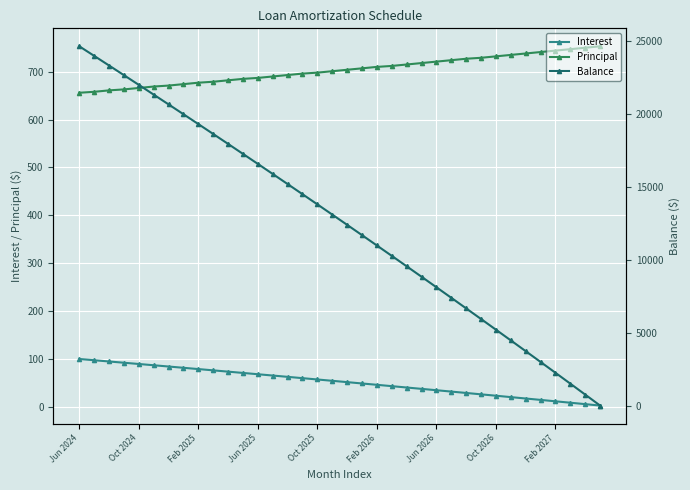

Reading right to left, extract all data points from this chart.

Interest: 3.0	6.0	8.9	11.9	14.8	17.7	20.6	23.5	26.4	29.3	32.1	35.0	37.8	40.7	43.5	46.3	49.1	51.9	54.7	57.4	60.2	62.9	65.7	68.4	71.1	73.8	76.5	79.2	81.8	84.5	87.1	89.8	92.4	95.0	97.6	100.2
Principal: 753.0	750.0	747.0	744.0	741.0	738.0	735.0	732.0	729.0	727.0	724.0	721.0	718.0	715.0	712.0	710.0	707.0	704.0	701.0	698.0	696.0	693.0	690.0	687.0	685.0	682.0	679.0	677.0	674.0	671.0	669.0	666.0	663.0	661.0	658.0	656.0
Balance: 1.0	754.0	1504.0	2251.0	2995.0	3736.0	4474.0	5209.0	5941.0	6670.0	7397.0	8121.0	8842.0	9560.0	10275.0	10987.0	11697.0	12404.0	13108.0	13809.0	14507.0	15203.0	15896.0	16586.0	17273.0	17958.0	18640.0	19319.0	19996.0	20670.0	21341.0	22010.0	22676.0	23339.0	24000.0	24658.0